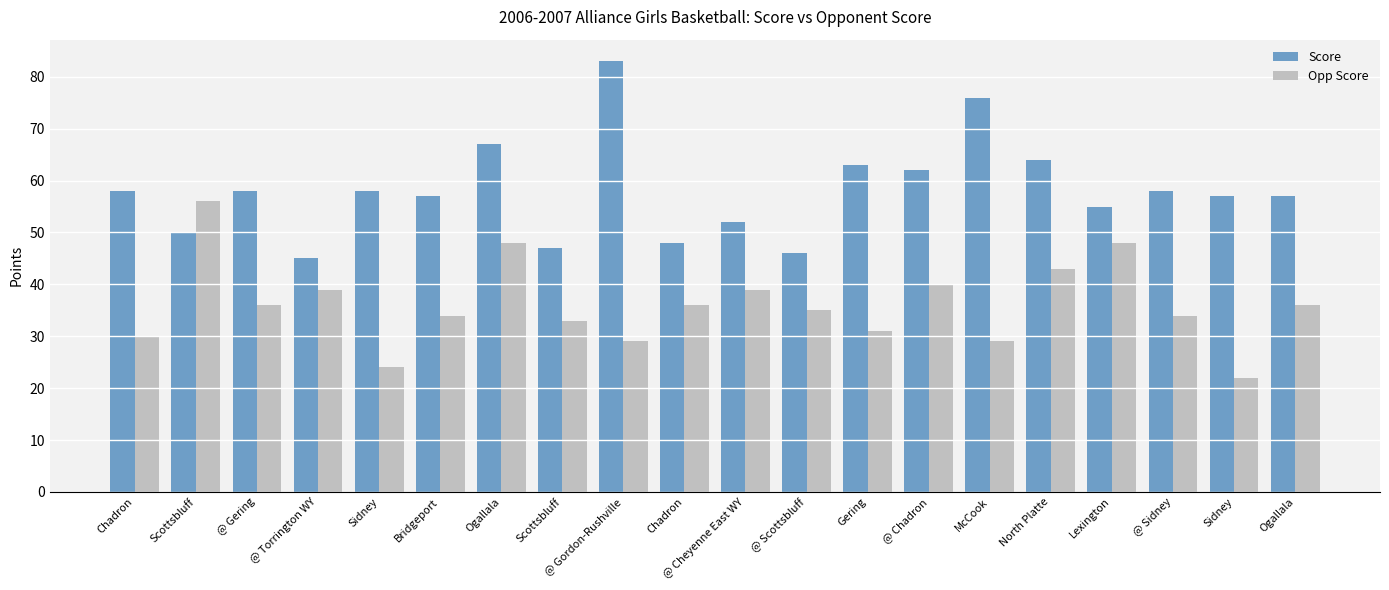

Is it true that Opp Score equals 31 at Gering?

True